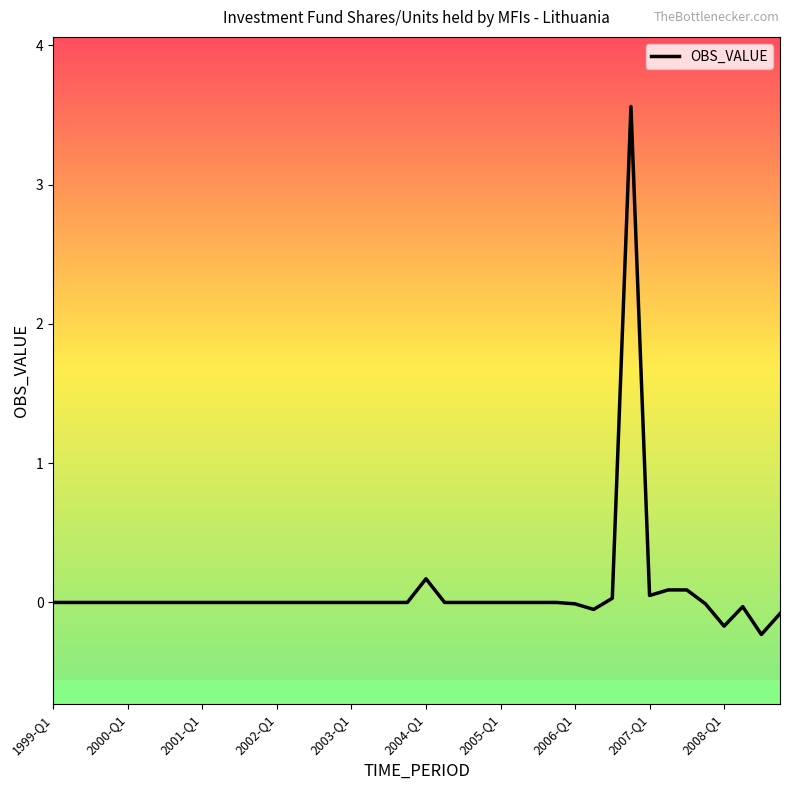

What is the difference between the maximum and minimum values?

3.8